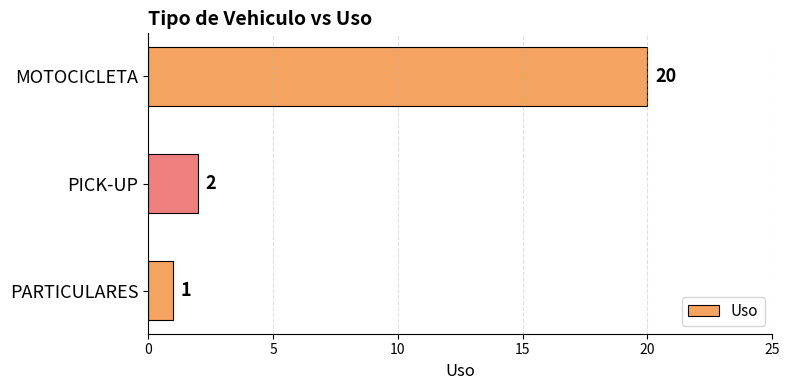

Approximately how many times larger is the value at PARTICULARES compared to PICK-UP?

0.5